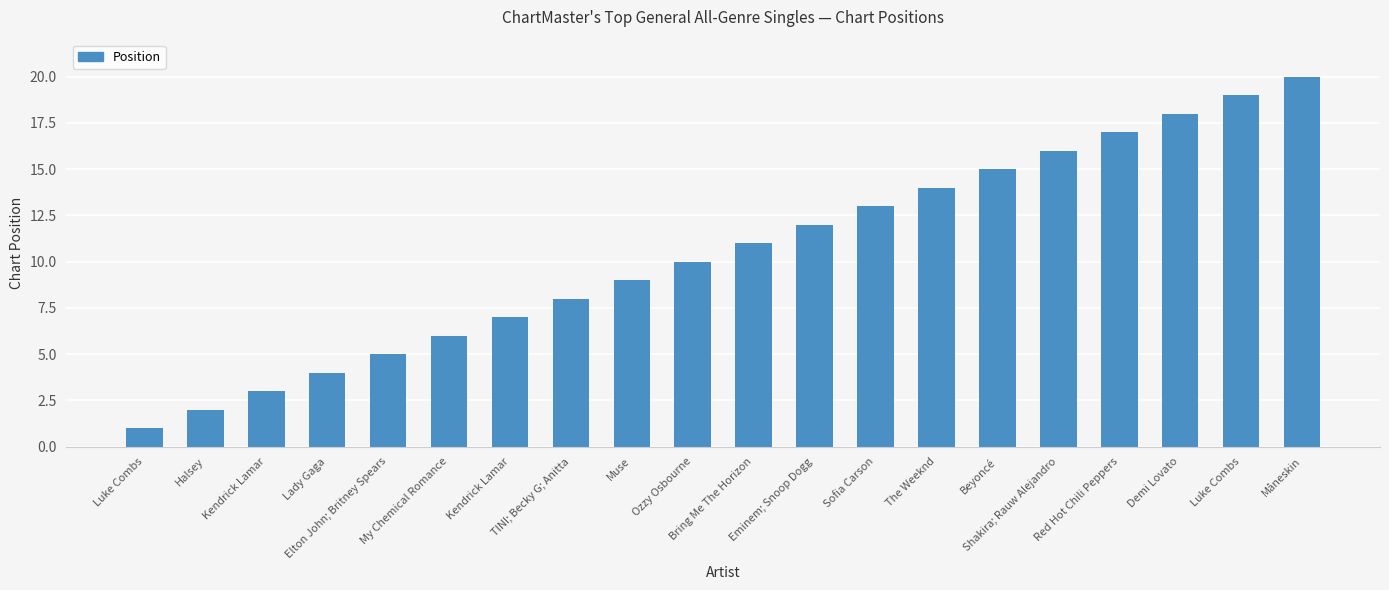

Which category has the highest value across all series?

Måneskin